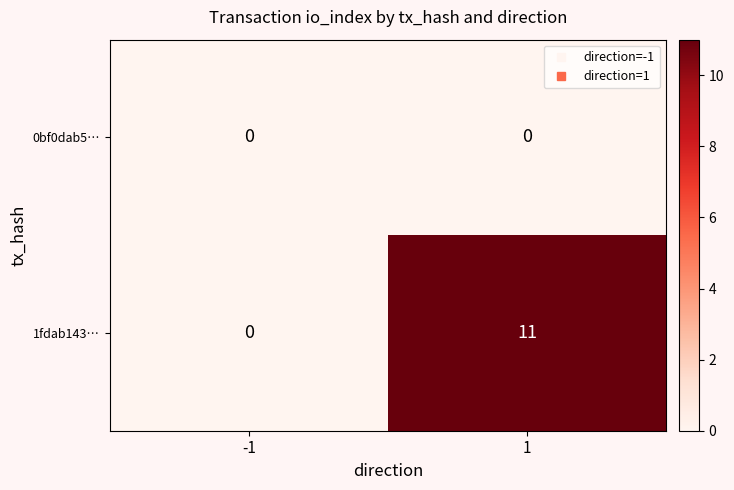

Reading left to right, list all the values displayed in this chart.

0bf0dab5…: -1=0	1=0
1fdab143…: -1=0	1=11